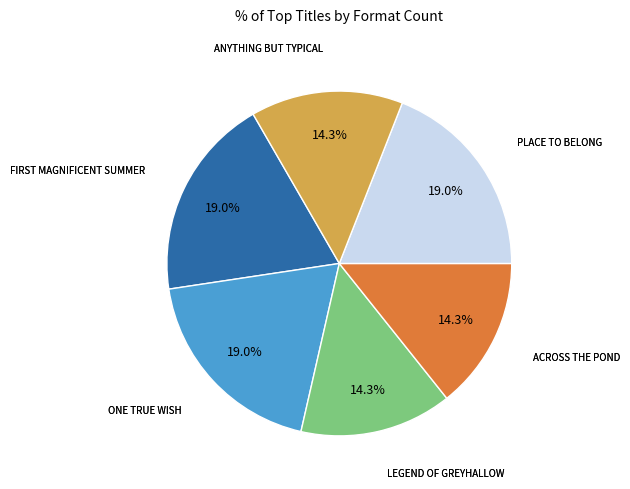

How many segments does this pie chart have?

6